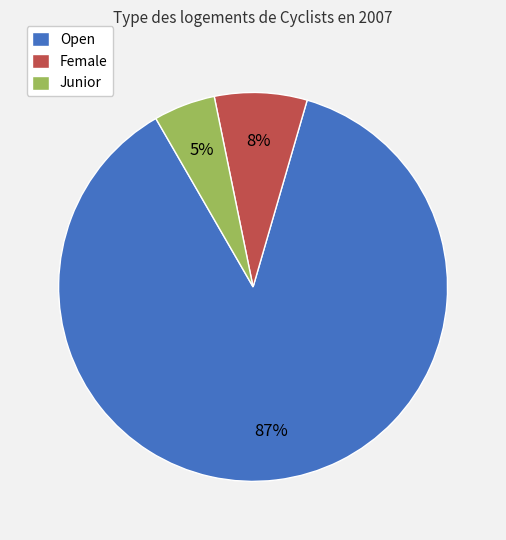

What percentage is the Junior slice, to the nearest percent?

5%